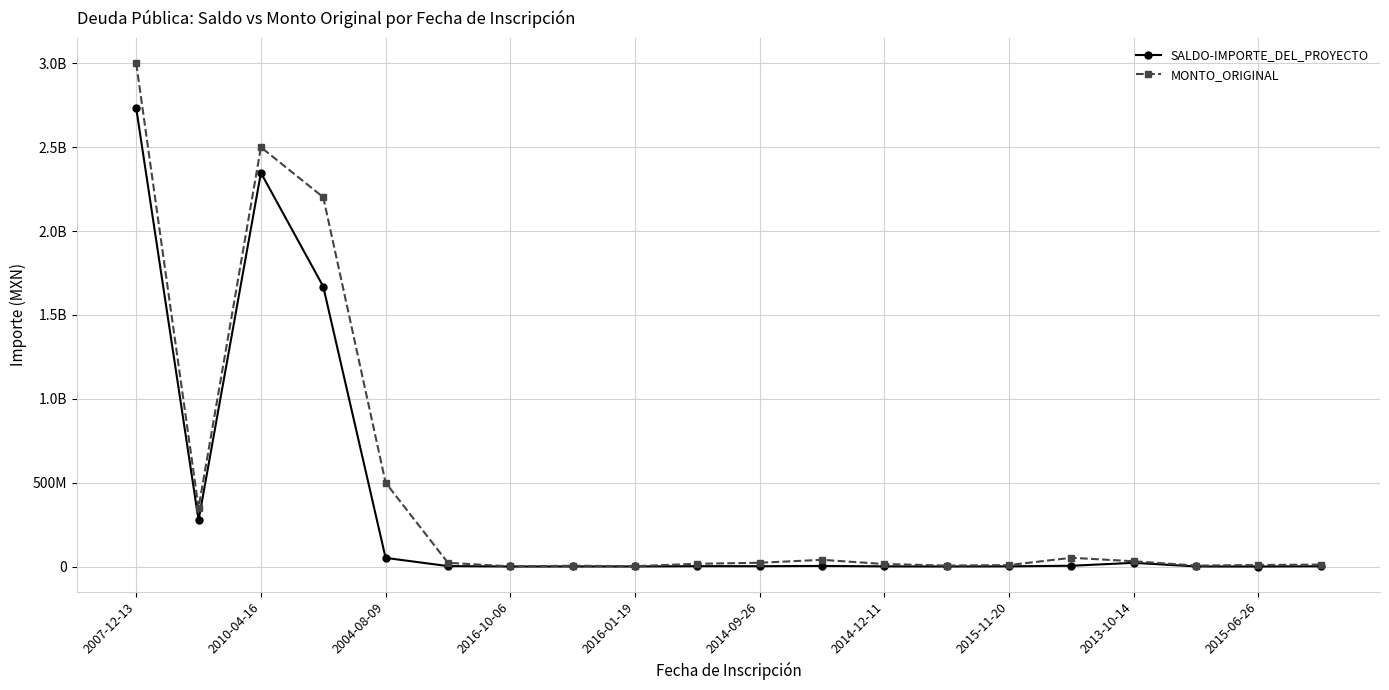

Does the chart have visible grid lines?

Yes